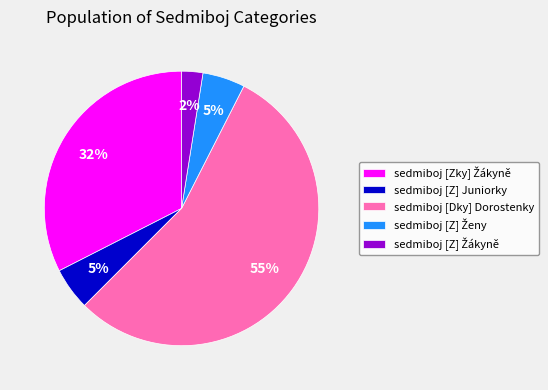

To the nearest percent, what is the average slice percentage?

20%